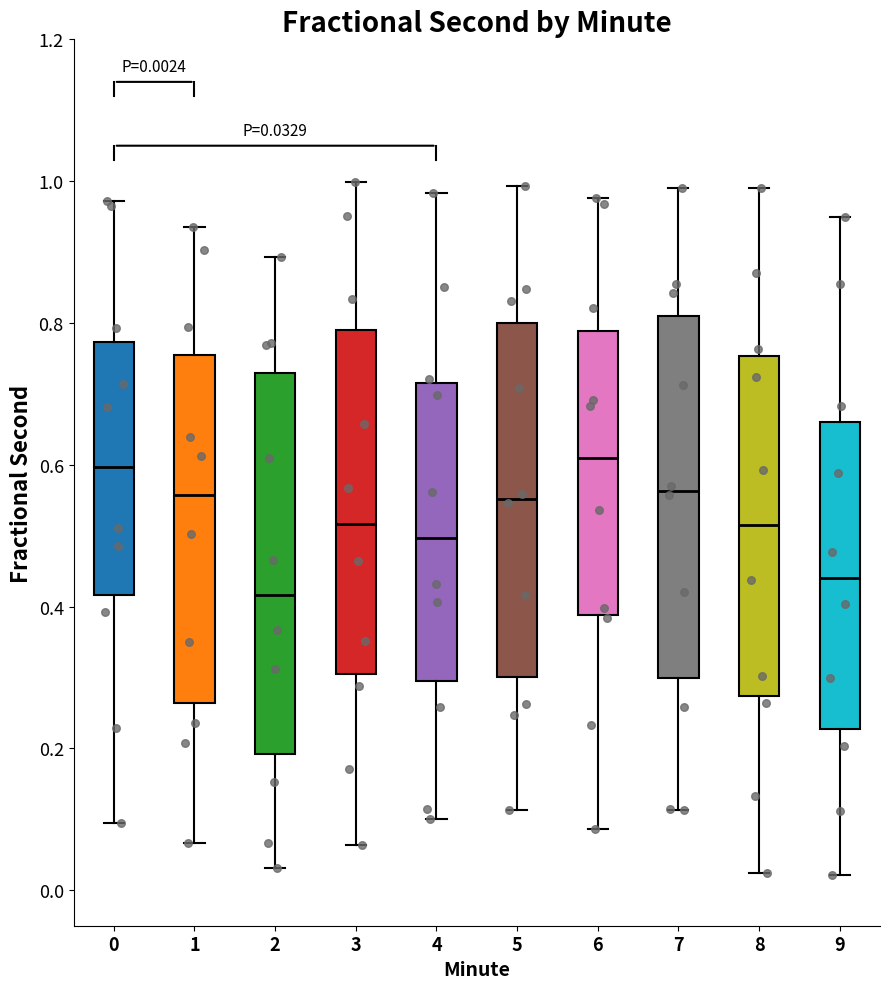

Which box's median line is the lowest?

2